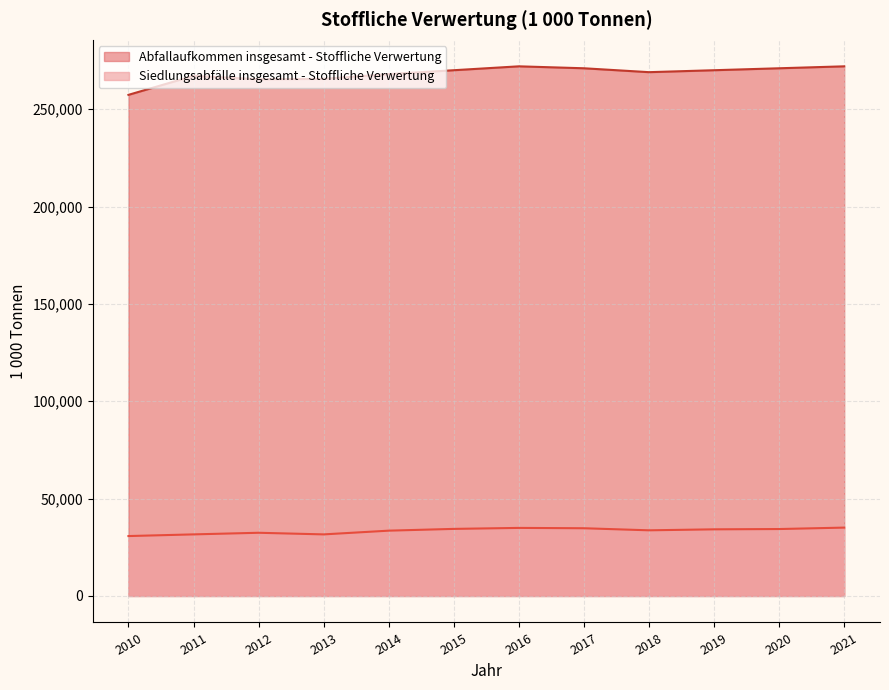

At which category does Abfallaufkommen insgesamt - Stoffliche Verwertung reach its first local valley?

2012